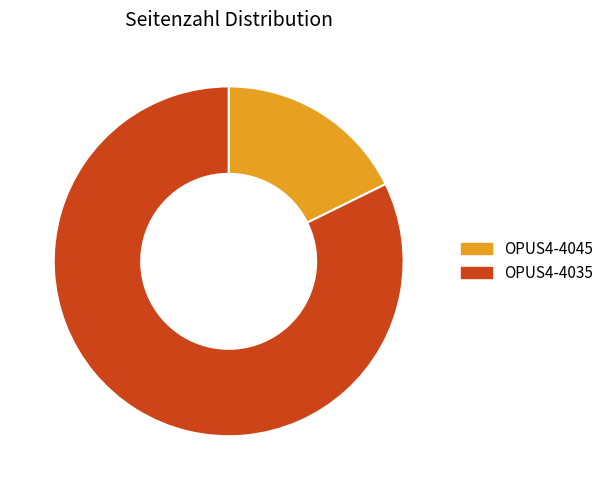

Is OPUS4-4045 the majority of the pie?

No